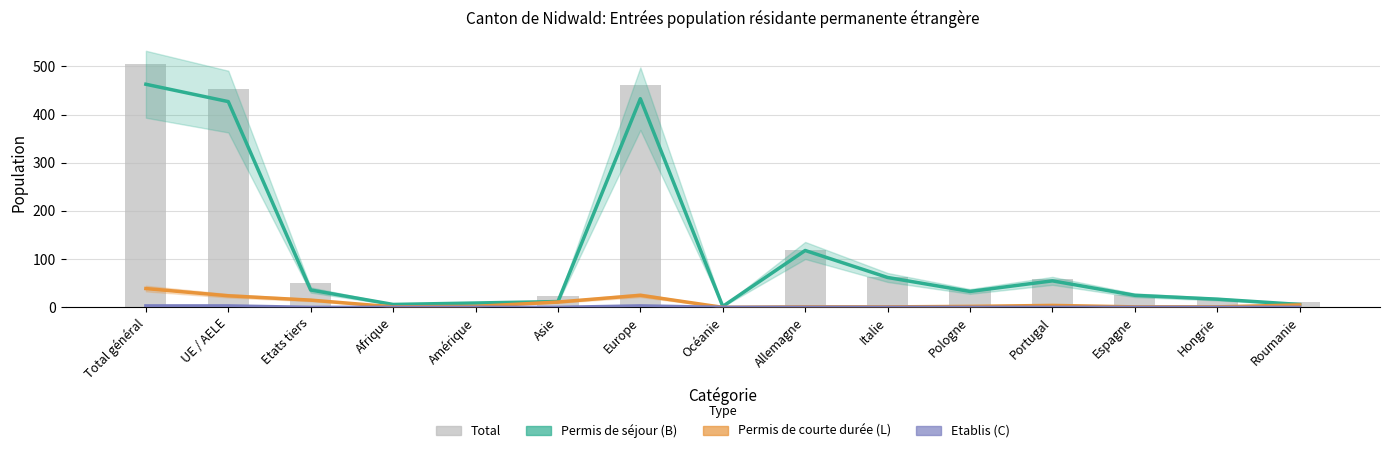

Is the value of Etablis (C) Total at Amérique greater than the value of Total at Allemagne?

No